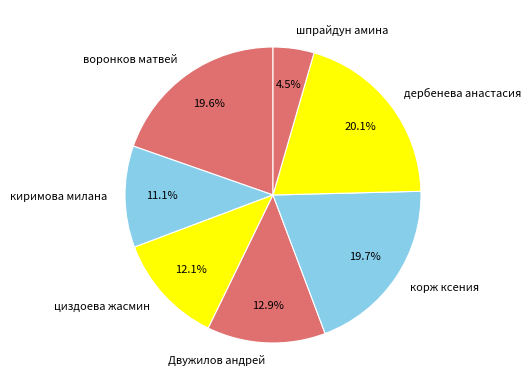

How much of the chart is everything except воронков матвей?

80.4%